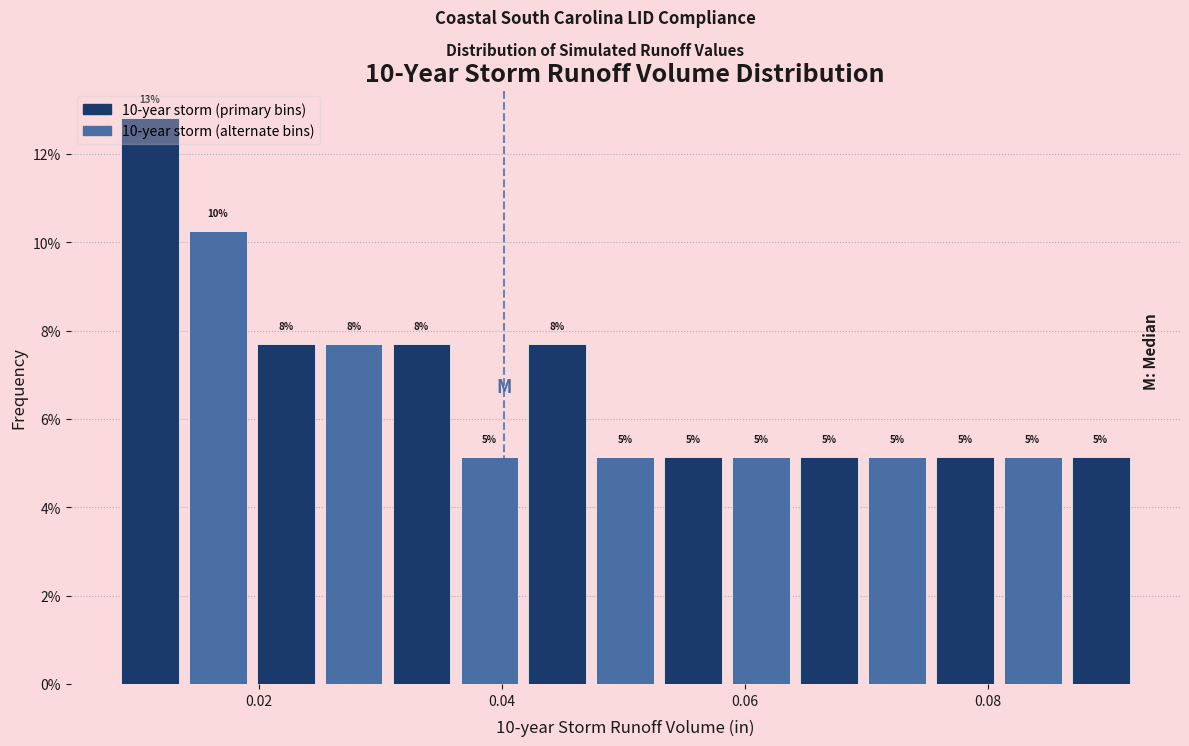

Around what value on the x-axis is the tallest bar? Give the approximate position of its centre, as read against the axis.

0.010